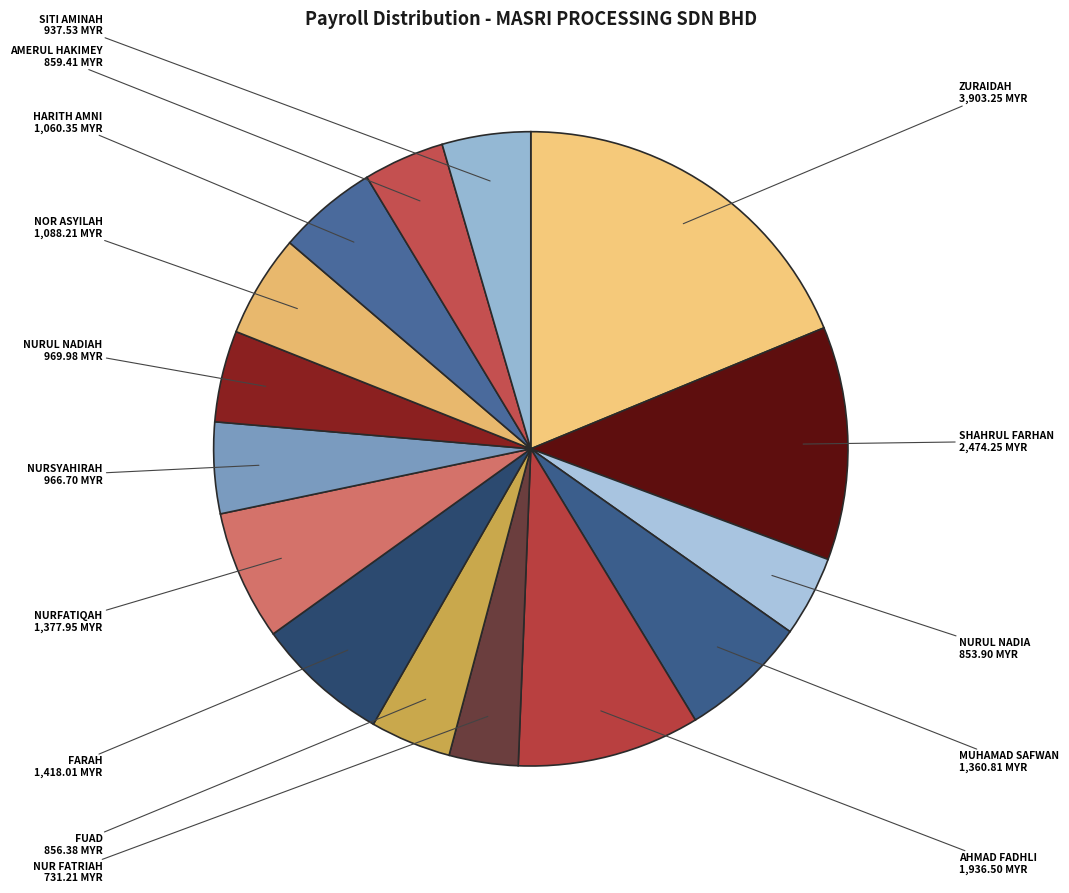

Which has a higher value, SITI AMINAH or ZURAIDAH?

ZURAIDAH